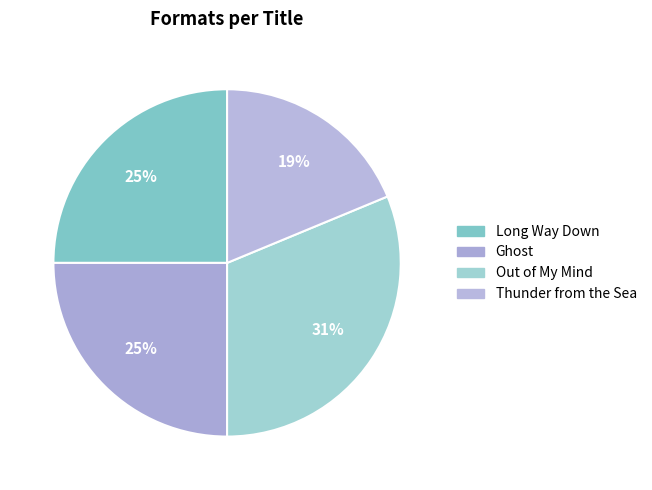

Which category has the biggest portion of the pie?

Out of My Mind